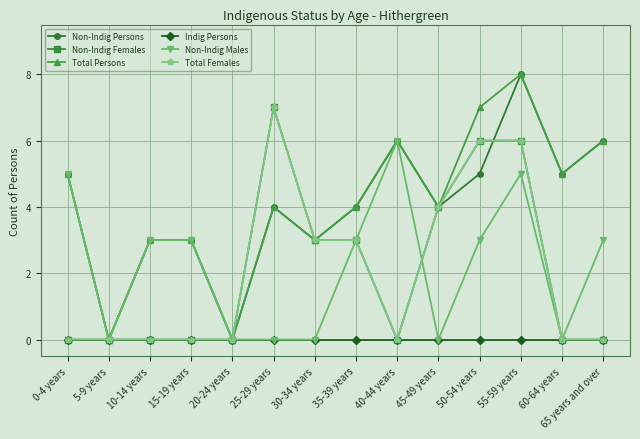

Is this an area chart (filled region under the line)?

No